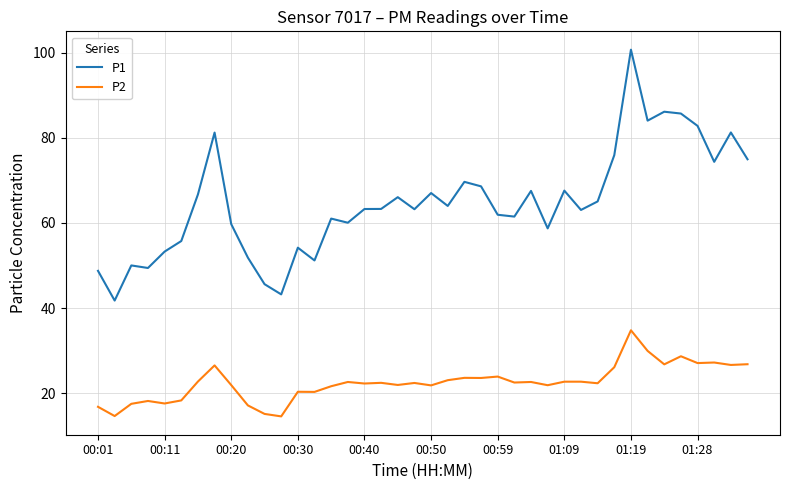

What is the minimum value shown in the chart?

14.6